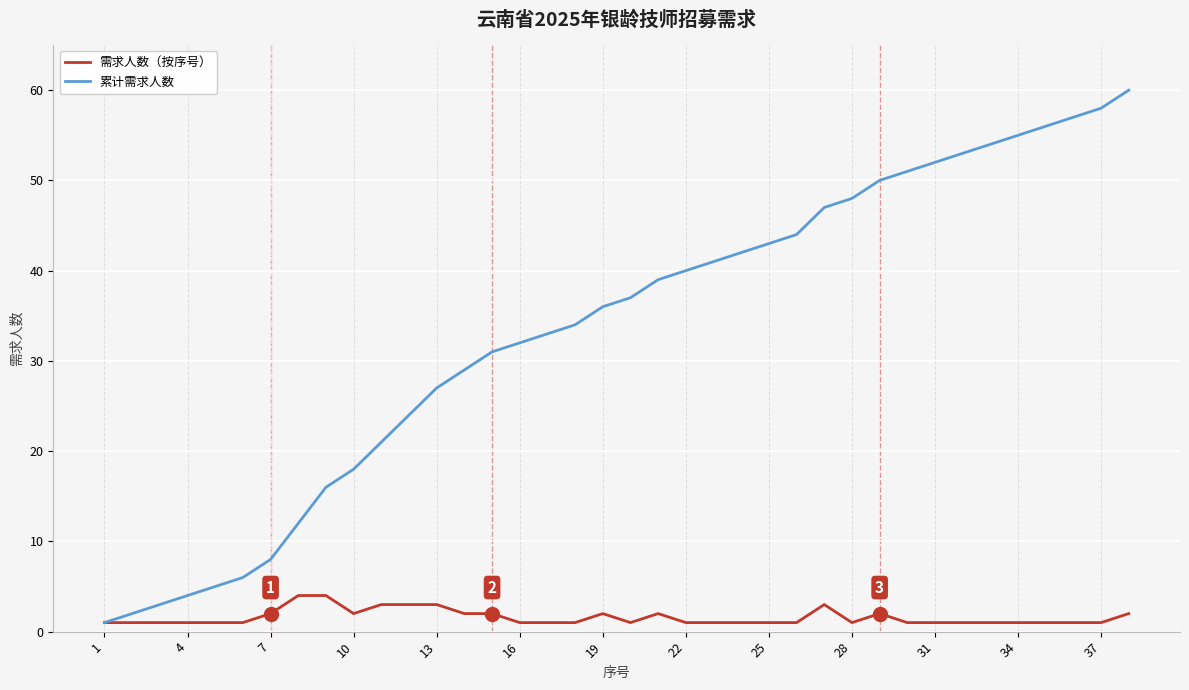

What is the average value of the 累计需求人数 series?

33